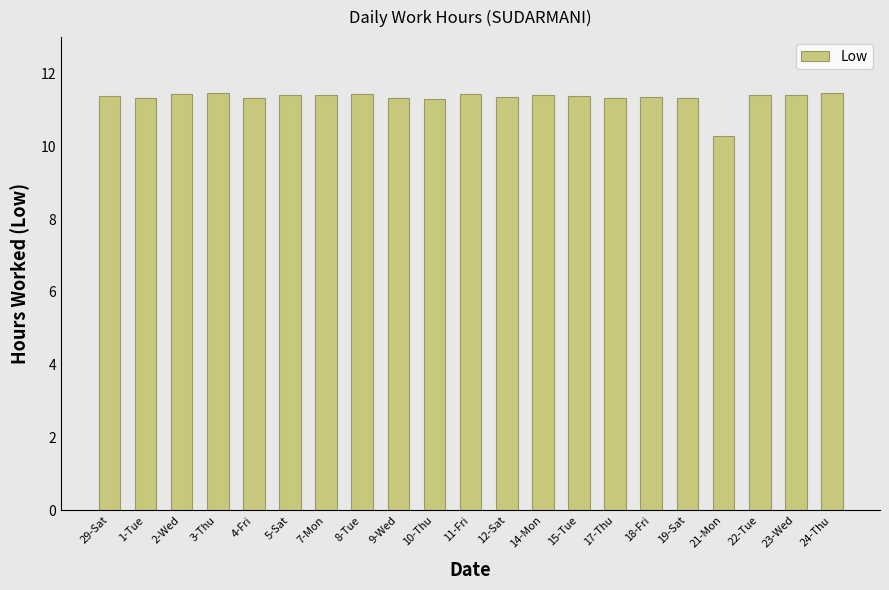

The chart shows a value of 4.7 at 22-Tue. True or false?

False